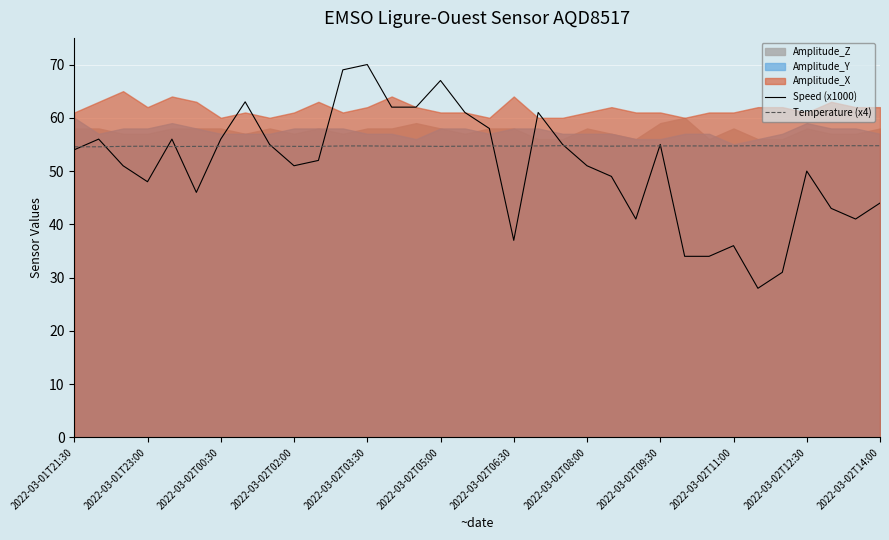

What is the maximum value for Temperature (x4)?

54.8